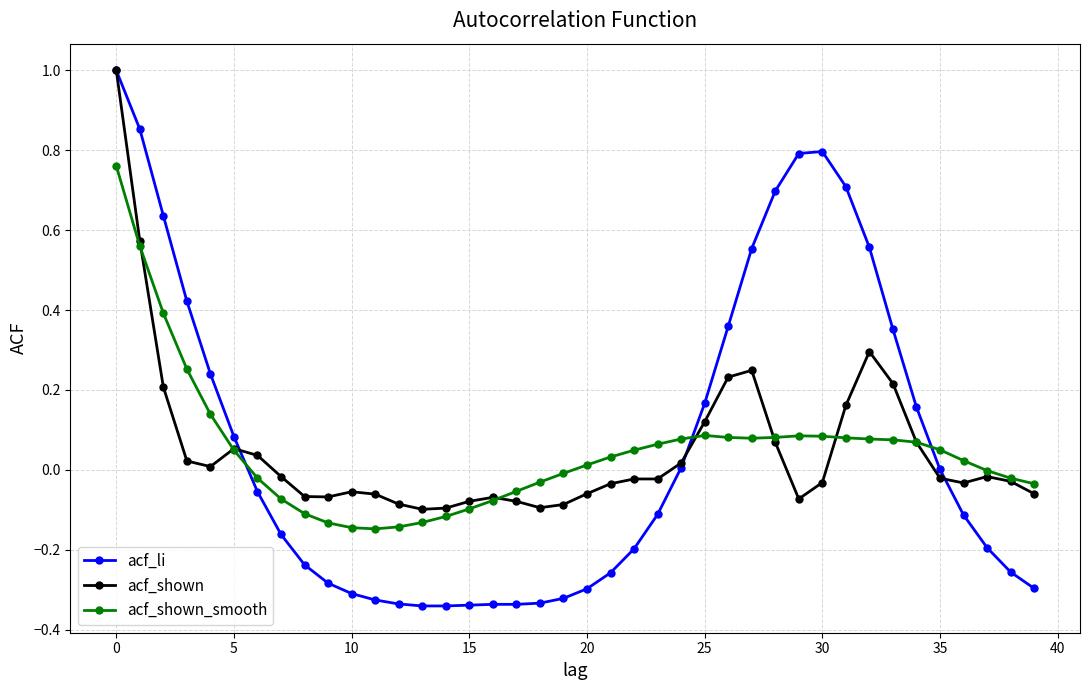

How many distinct data groups are displayed?

3